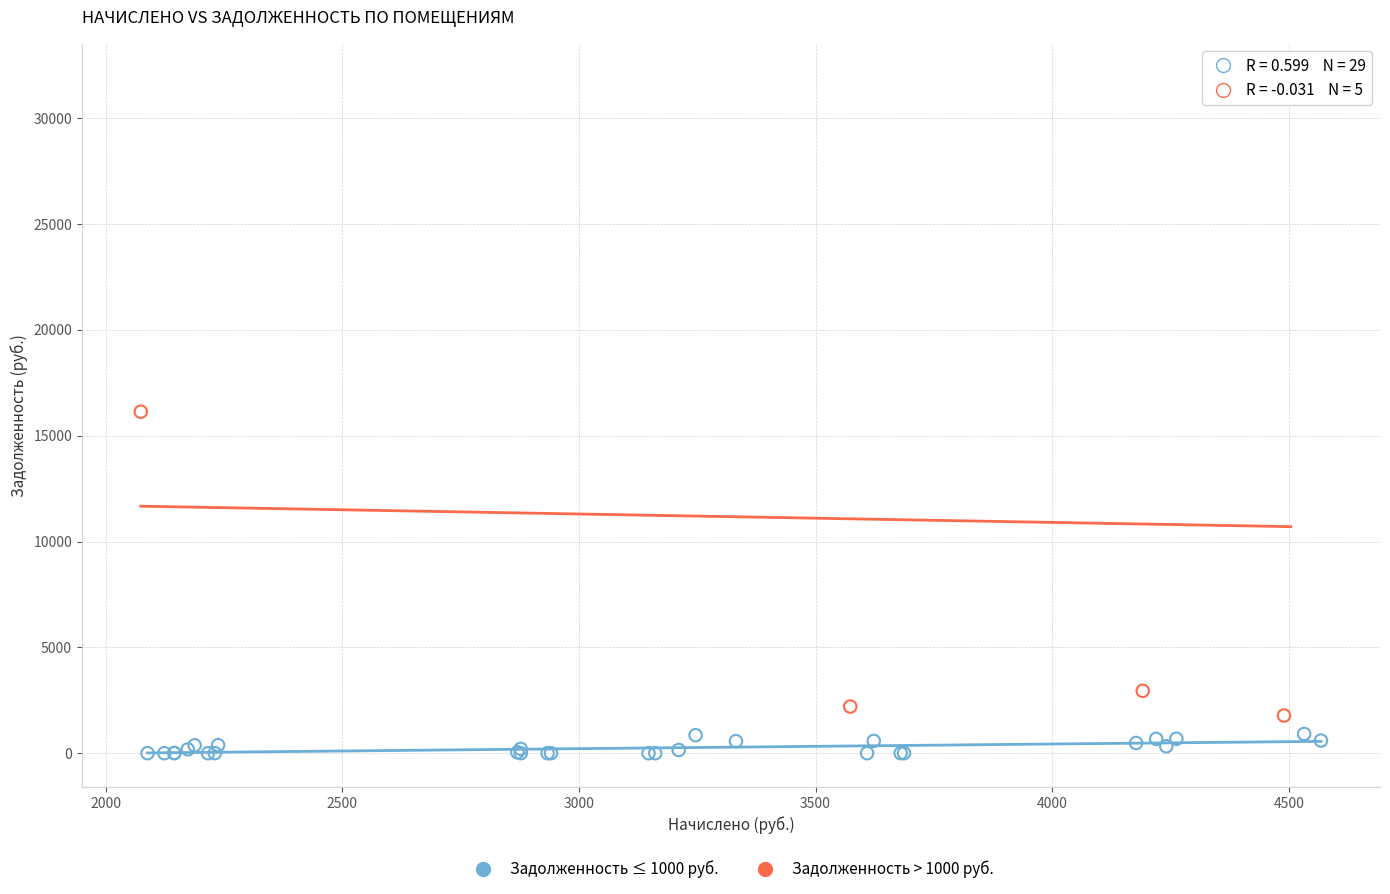

Which series contains the highest Y value?

Задолженность > 1000 руб.